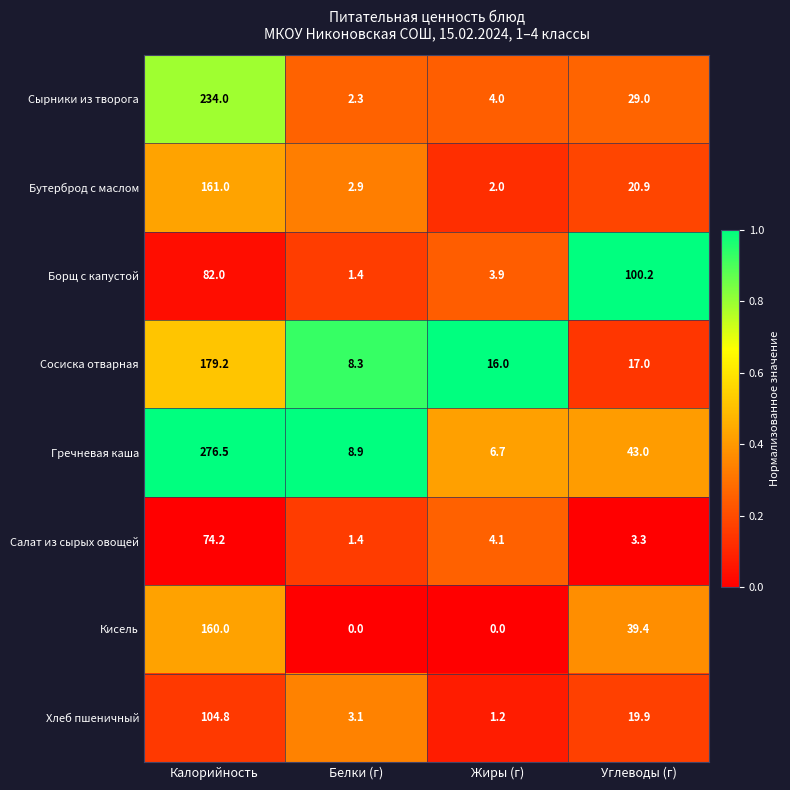

List the series in order of their peak value, highest first.

Гречневая каша, Сырники из творога, Сосиска отварная, Бутерброд с маслом, Кисель, Хлеб пшеничный, Борщ с капустой, Салат из сырых овощей